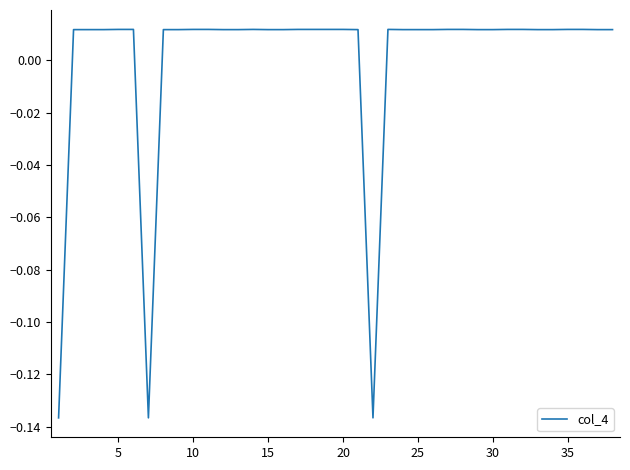

How many lines are shown in the chart?

1